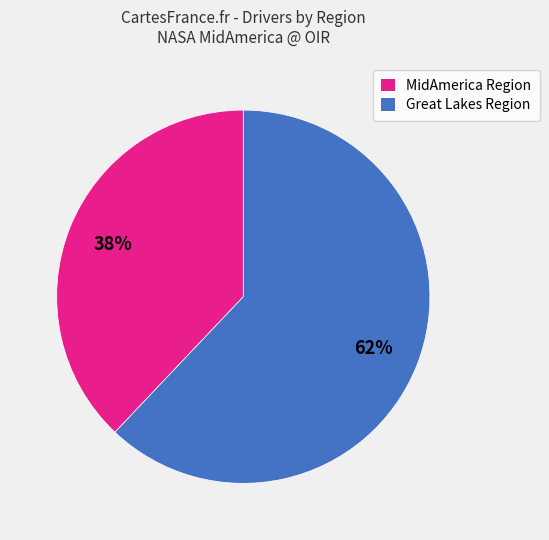

How many slices are in this pie chart?

2